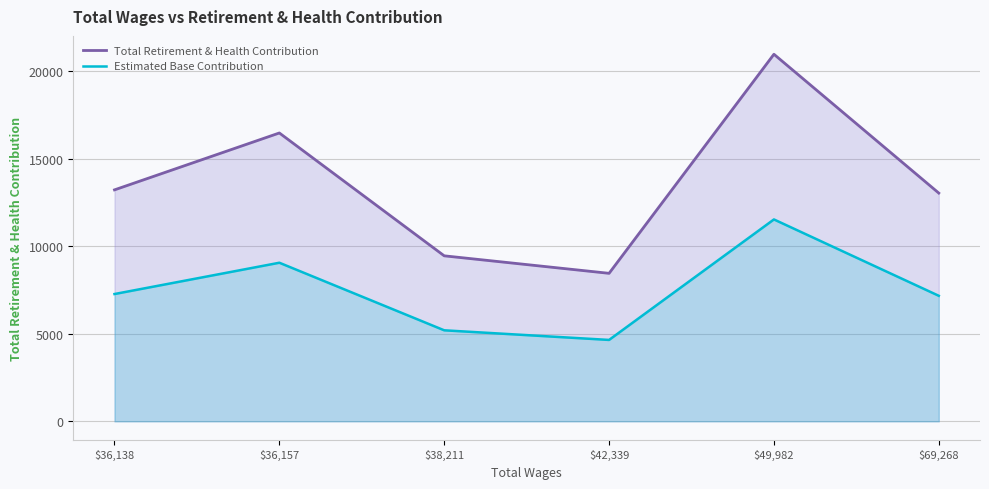

At which label does Total Retirement & Health Contribution first exceed 13210?

$36,157